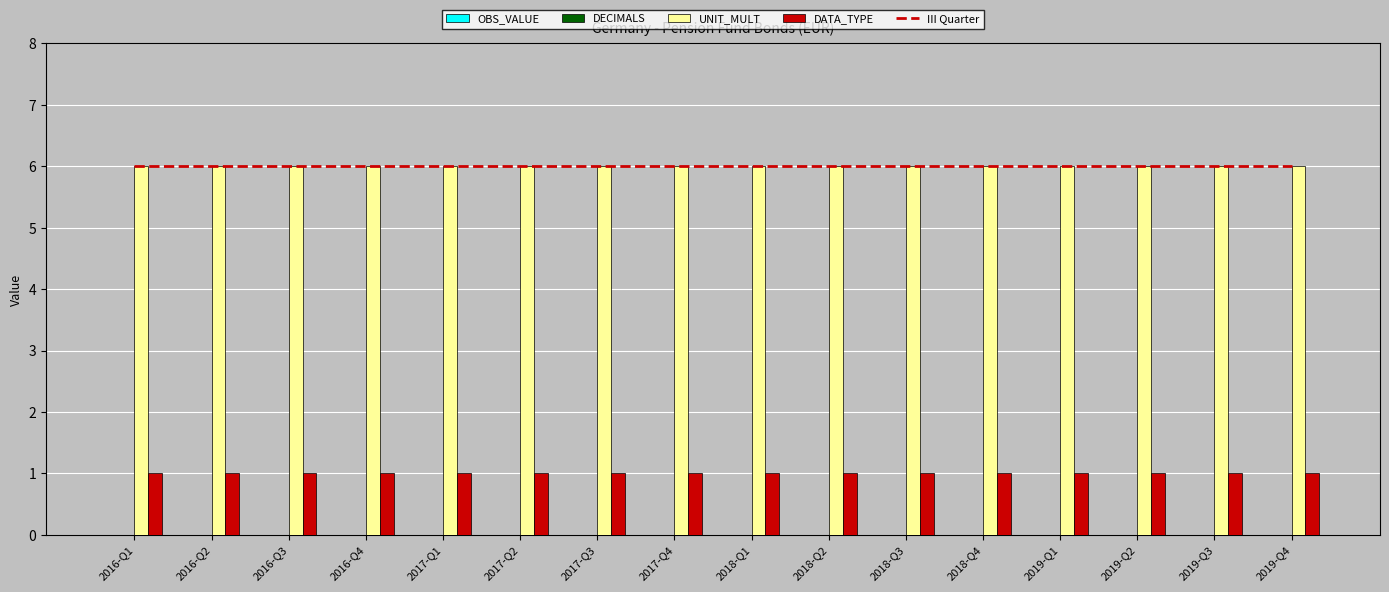

What are all the series names shown in the legend?

III Quarter, OBS_VALUE, DECIMALS, UNIT_MULT, DATA_TYPE